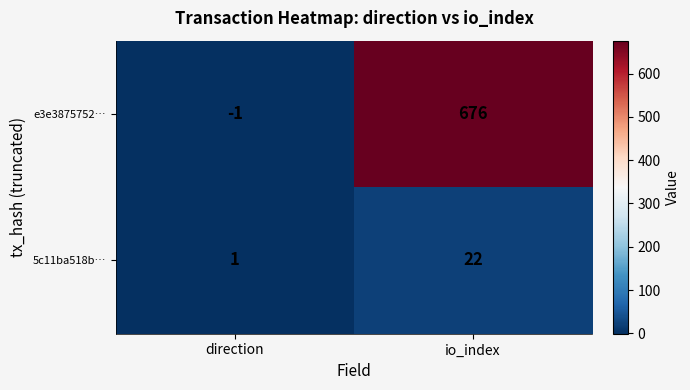

Reading left to right, transcribe all the data shown in this chart.

e3e3875752…: direction=-1	io_index=676
5c11ba518b…: direction=1	io_index=22